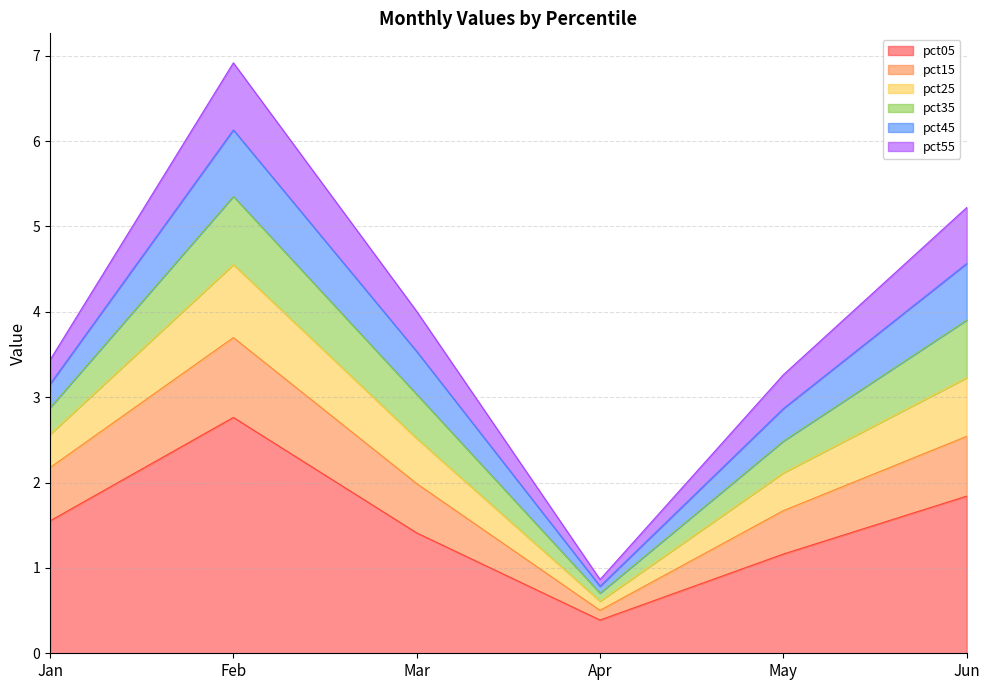

What is the approximate value of pct05 at Jan?

1.6